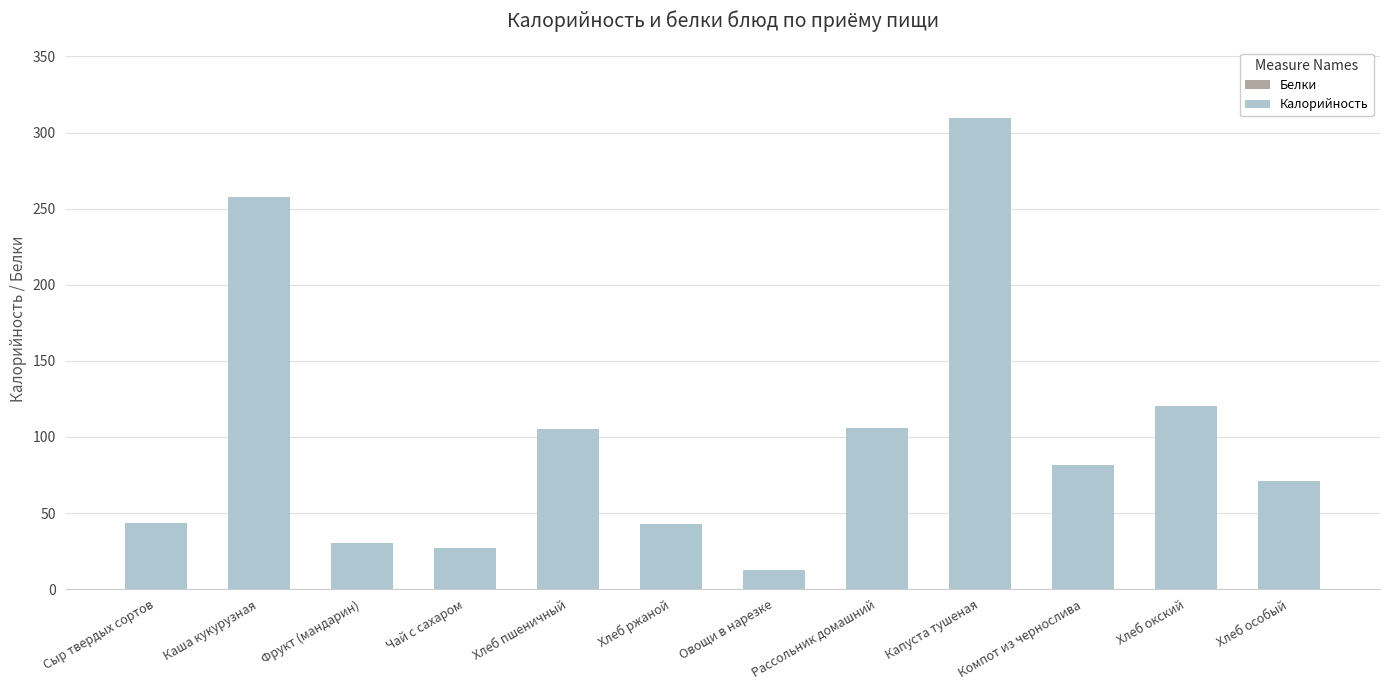

What is the difference between the maximum and minimum values in the Калорийность series?

296.6